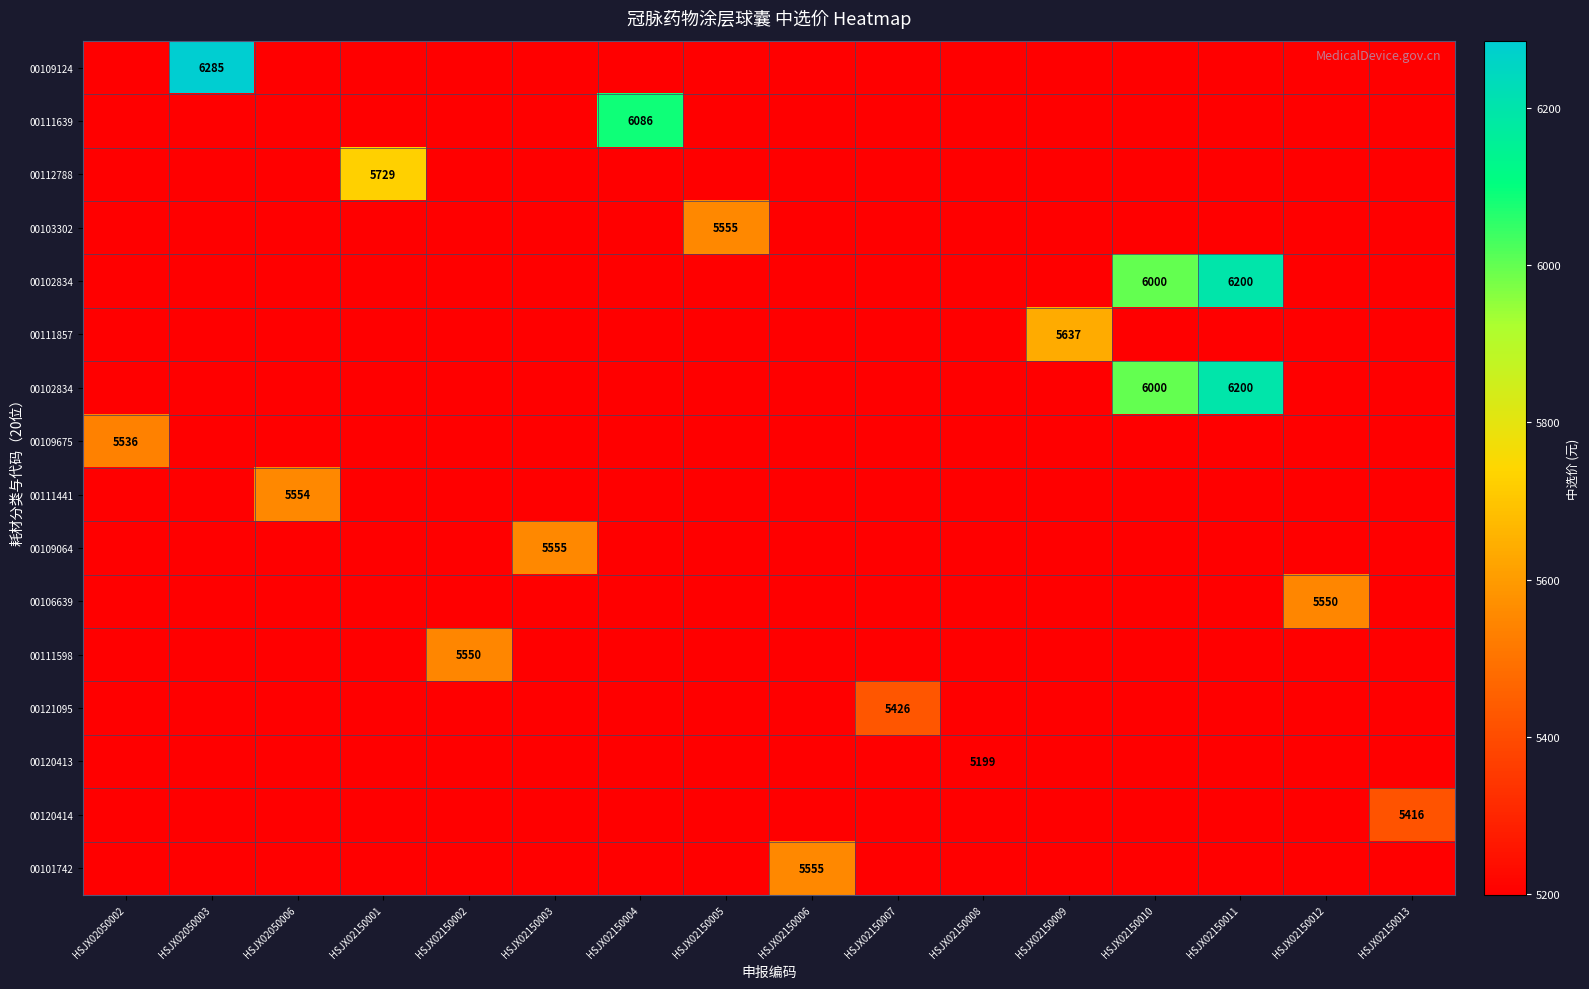

Which category has the highest value across all series?

HSJX02050003